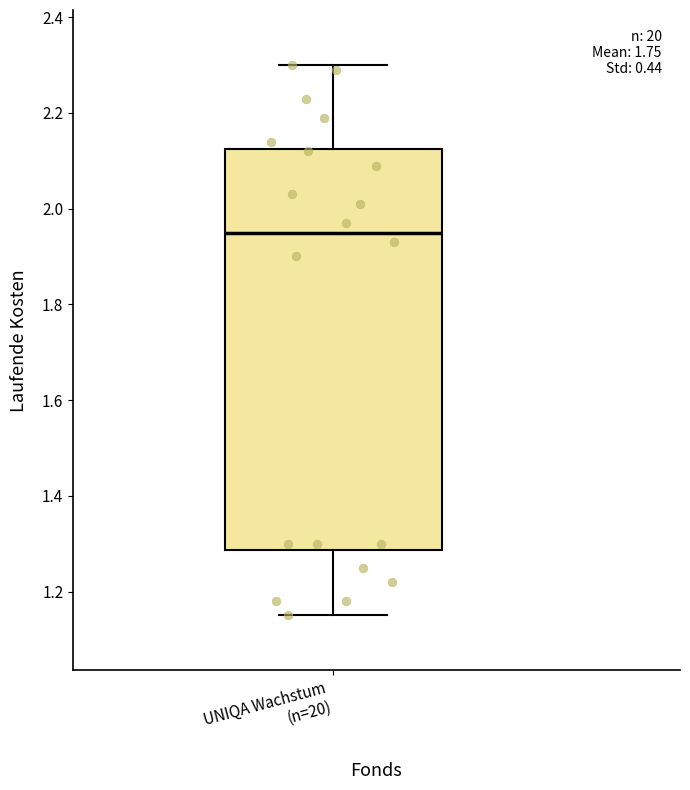

Where is the lower edge of the box for UNIQA Wachstum (n=20) on the y-axis? The values are not printed on the chart, so give them approximately, as read against the axis.

1.28